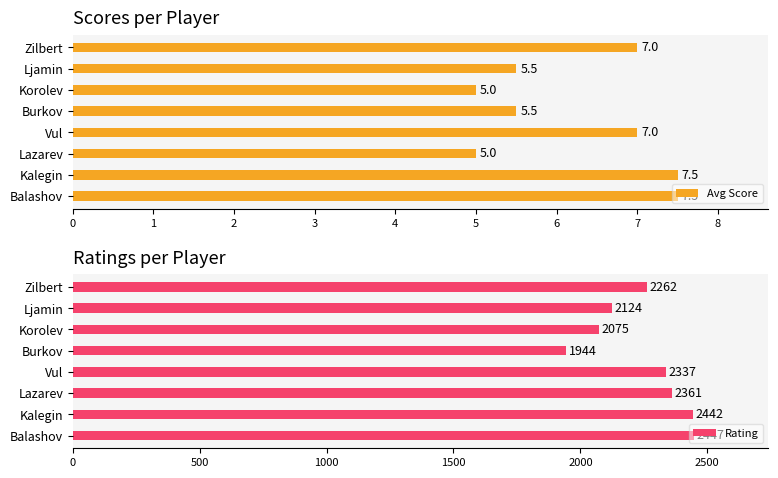

What is the difference between the maximum and second lowest values in the Rating series?

372